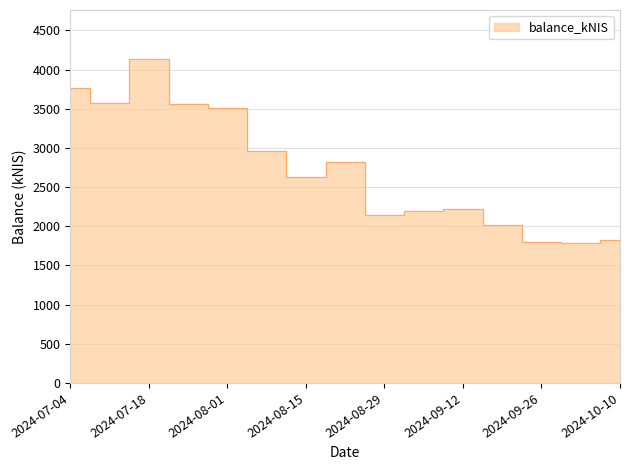

Is it true that the value at 2024-08-22 is 3899.6?

False